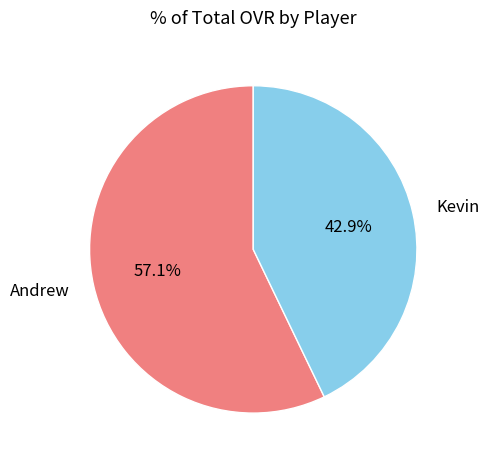

Does Andrew represent more than half of the total?

Yes